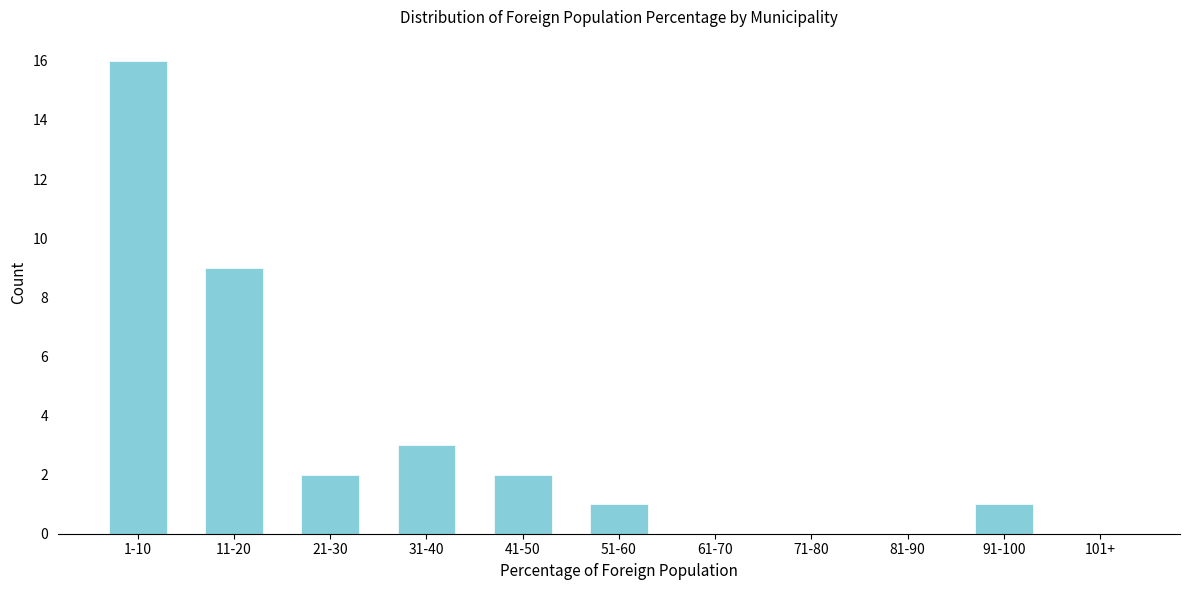

Reading right to left, list all the values displayed in this chart.

101+=0	91-100=1	81-90=0	71-80=0	61-70=0	51-60=1	41-50=2	31-40=3	21-30=2	11-20=9	1-10=16